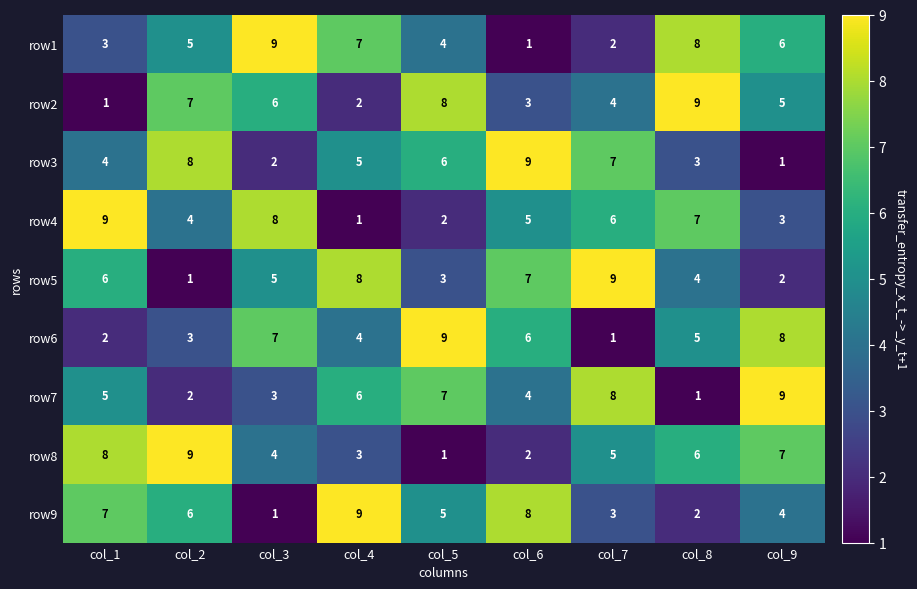

At how many categories does at least one series exceed 4?

9